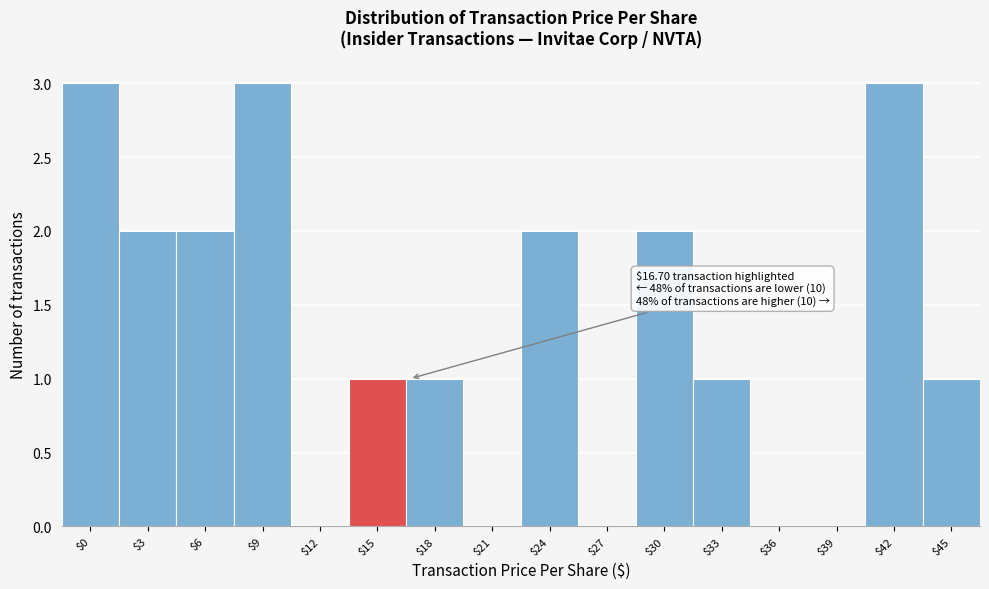

True or false: the data shows 1 at $24.

False